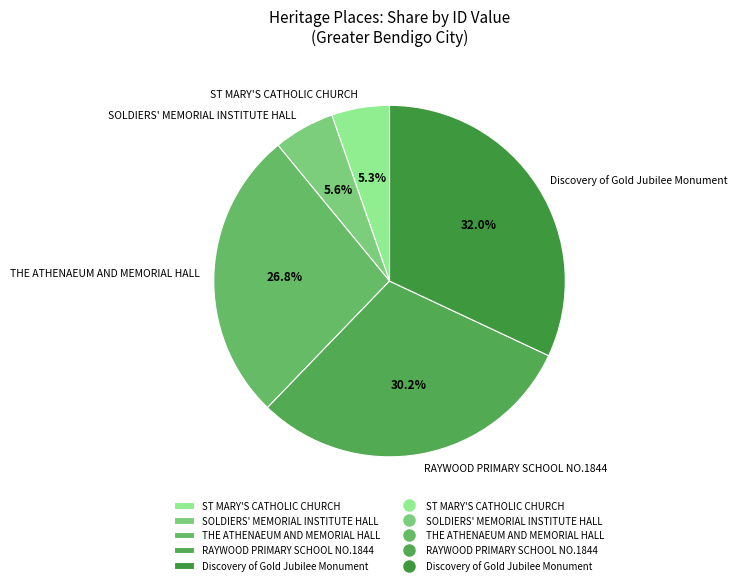

What is the largest slice in the pie chart?

Discovery of Gold Jubilee Monument